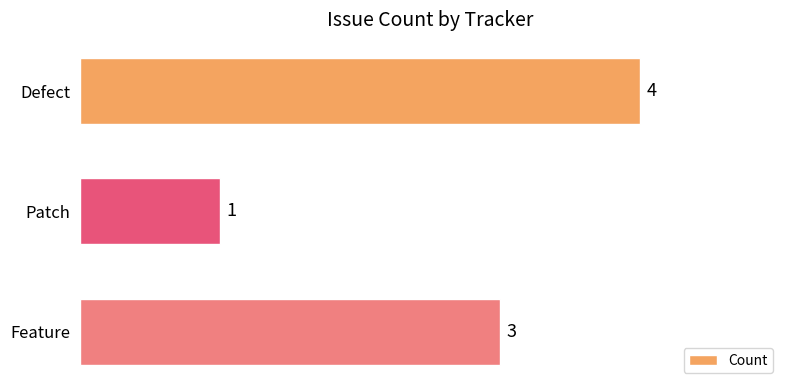

Which label corresponds to the smallest value in the chart?

Patch